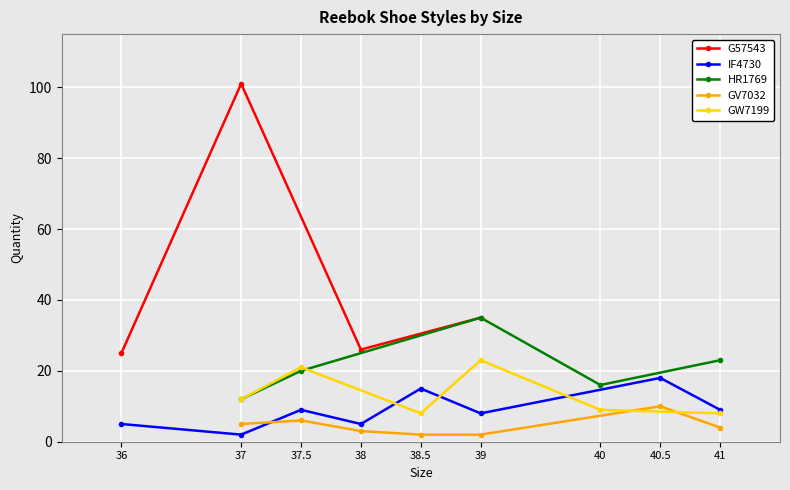

At which label is G57543 closest to 63?

39